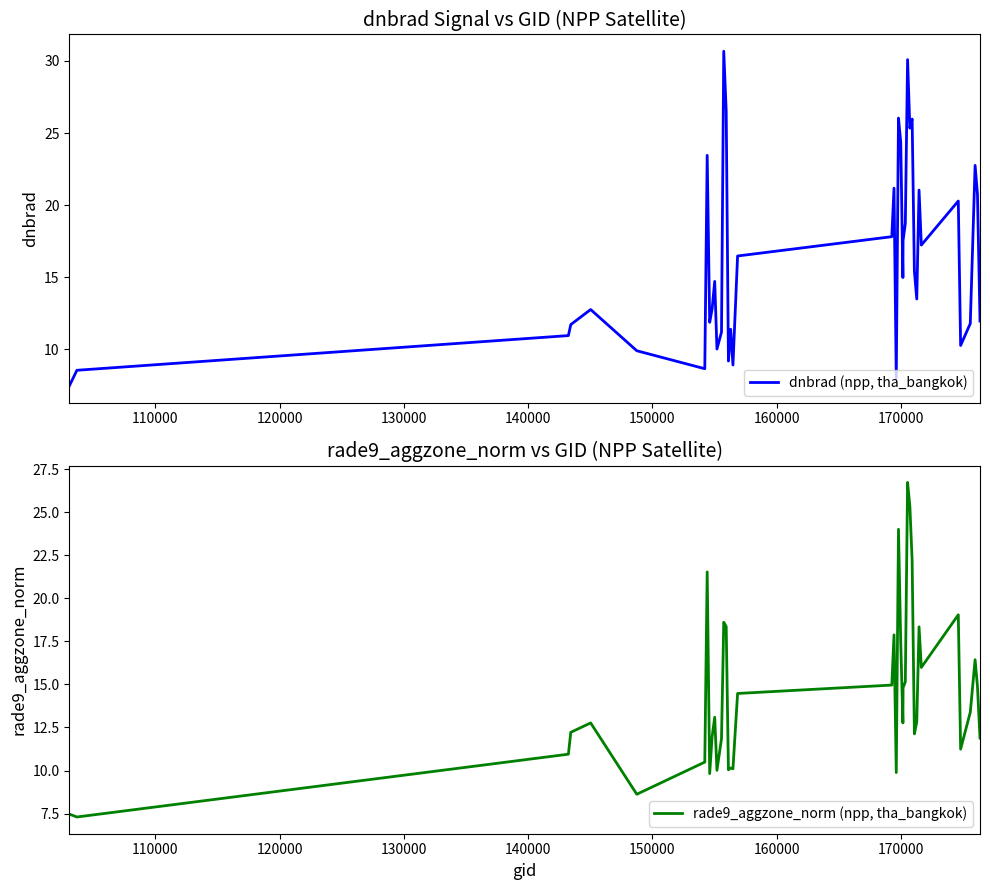

Is it true that rade9_aggzone_norm (npp, tha_bangkok) equals 17.4 at 17?

False